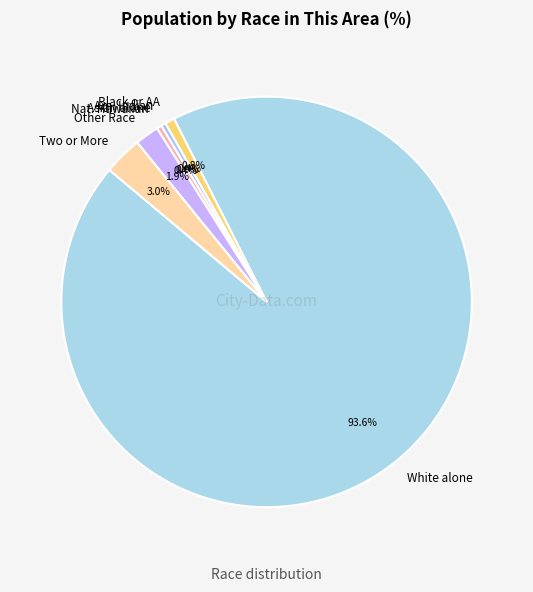

Do Two or More Races and Asian alone together represent more than half of the pie?

No